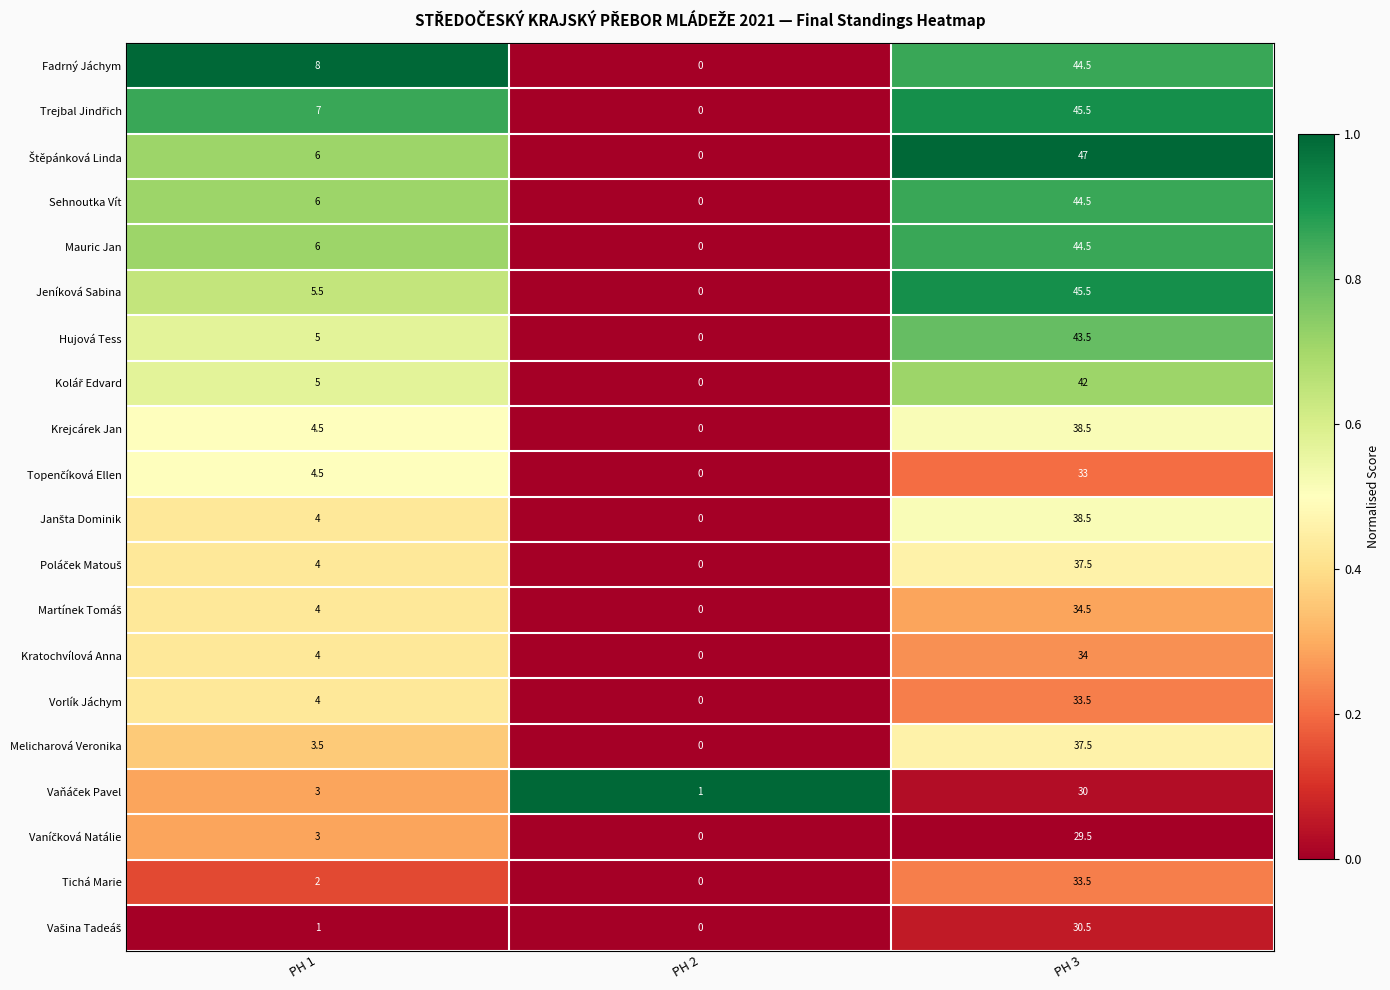

Rank the categories by Melicharová Veronika value from lowest to highest.

PH 2, PH 1, PH 3